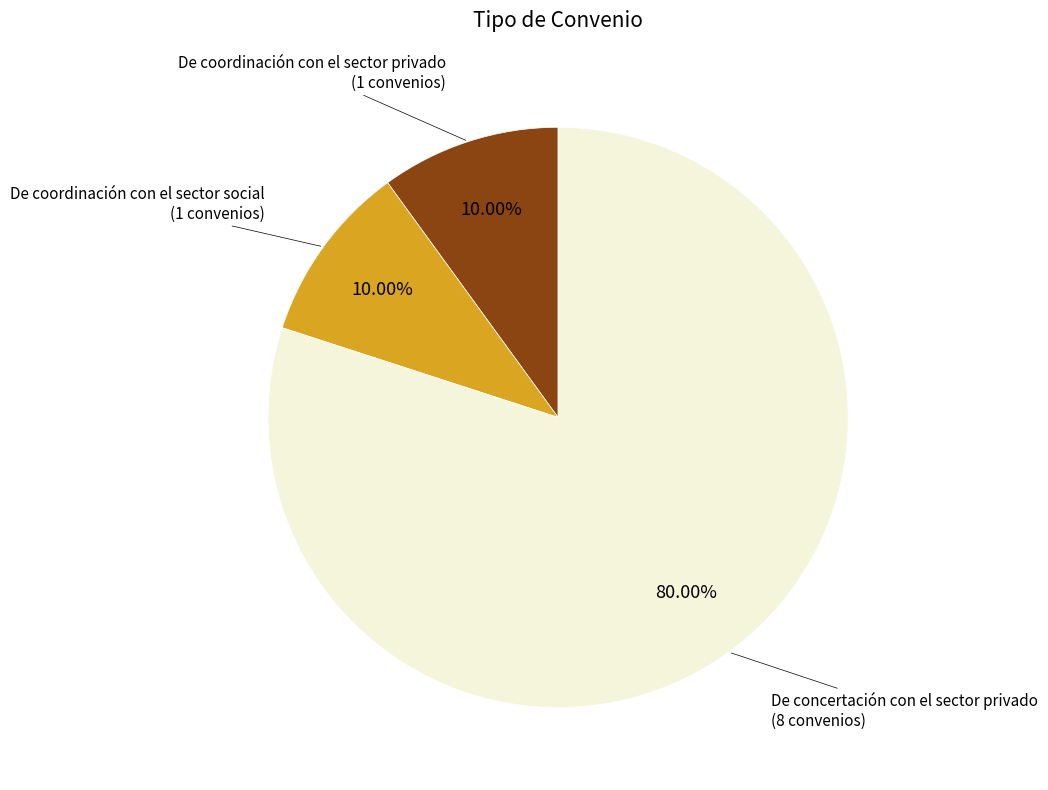

Is there any slice that represents more than half of the pie?

Yes